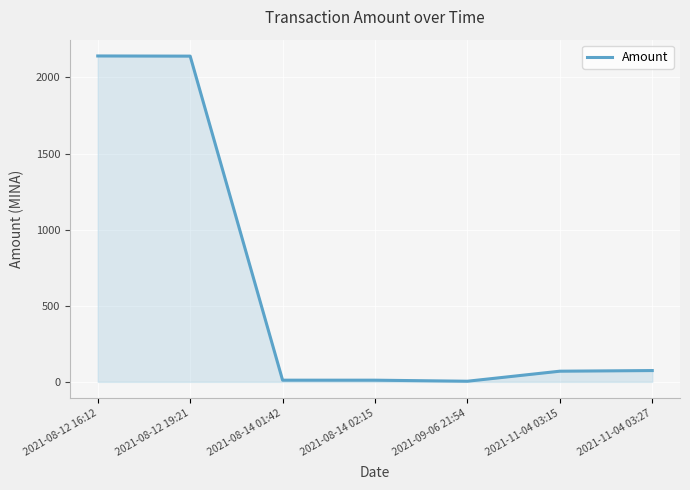

What is the maximum value shown in the chart?

2141.0